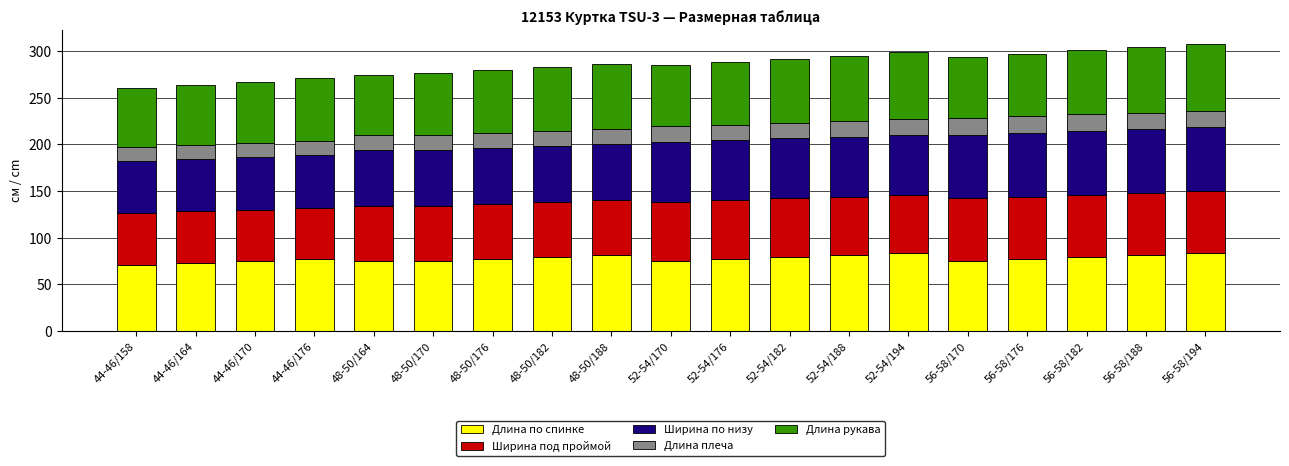

What is the total value across all series at 56-58/170?

293.9